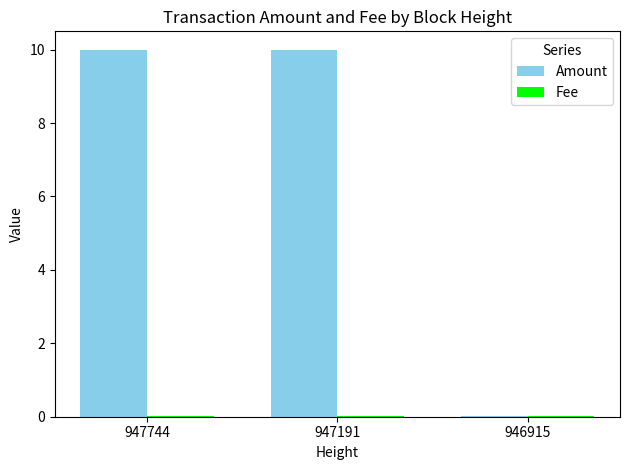

What is the highest value of the Amount series?

10.0